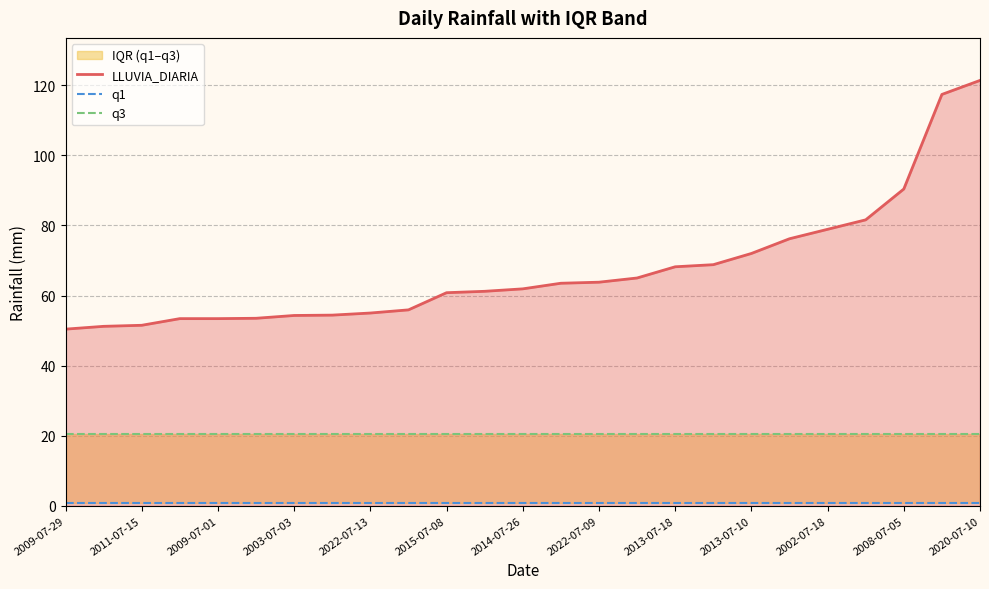

What is the highest value of the LLUVIA_DIARIA series?

121.4